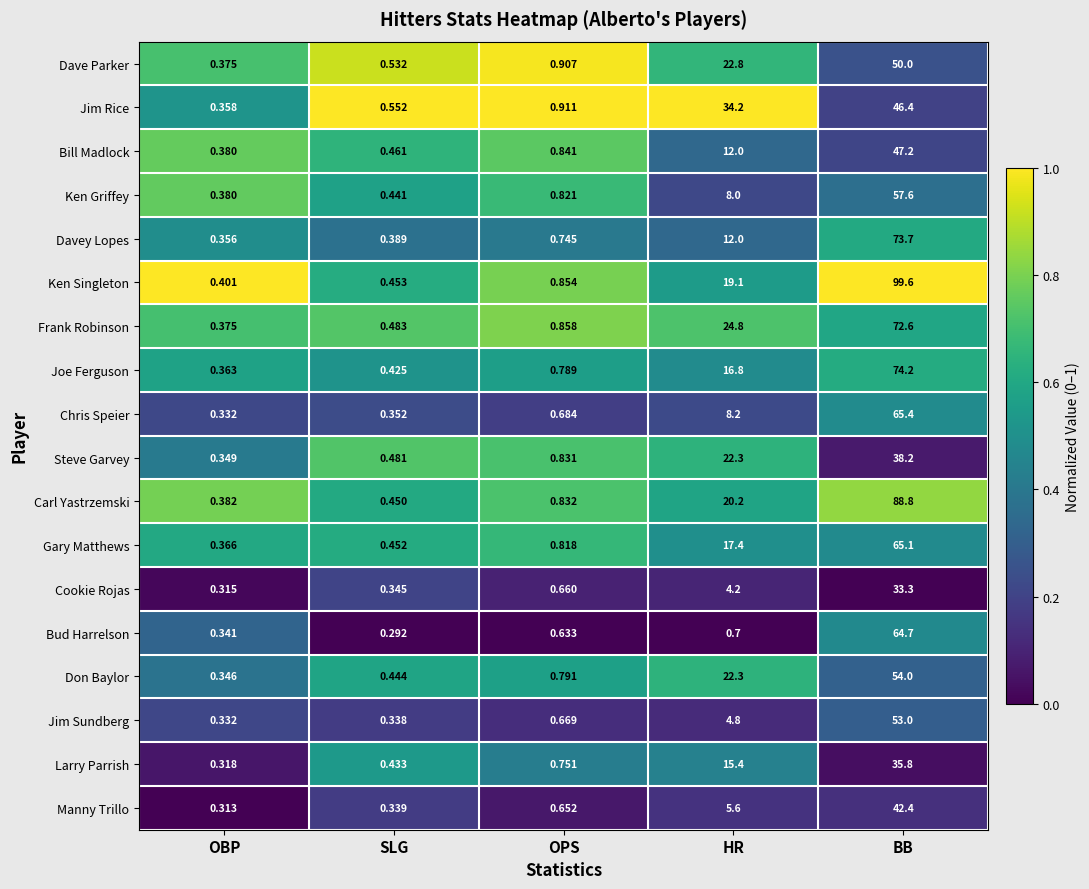

How many data points does each series have?

5